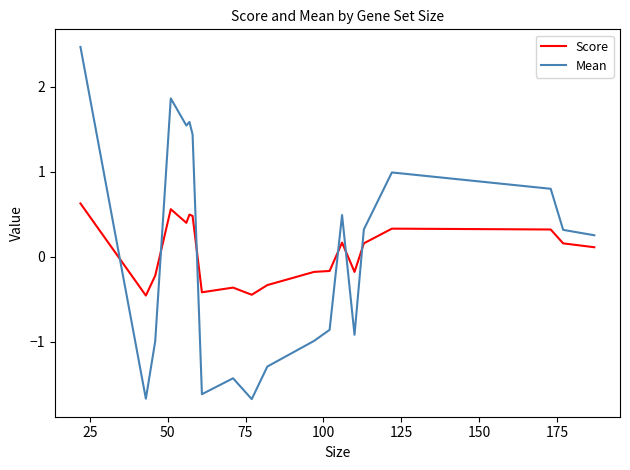

How many intersections are there between Score and Mean?

6